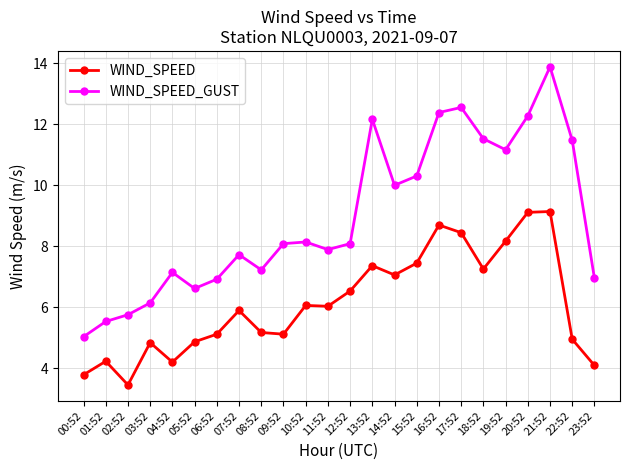

At which label does WIND_SPEED_GUST first exceed 8?

09:52